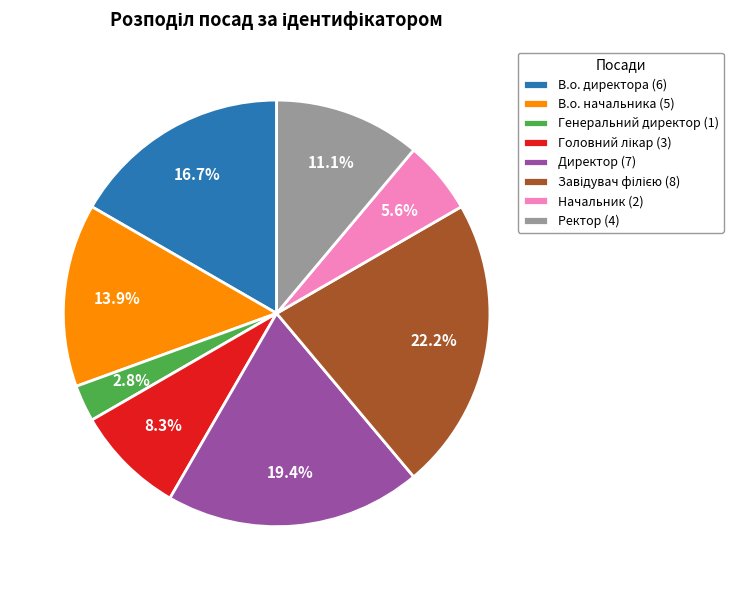

To the nearest percent, what is the difference between the В.о. начальника and Директор slice percentages?

6%